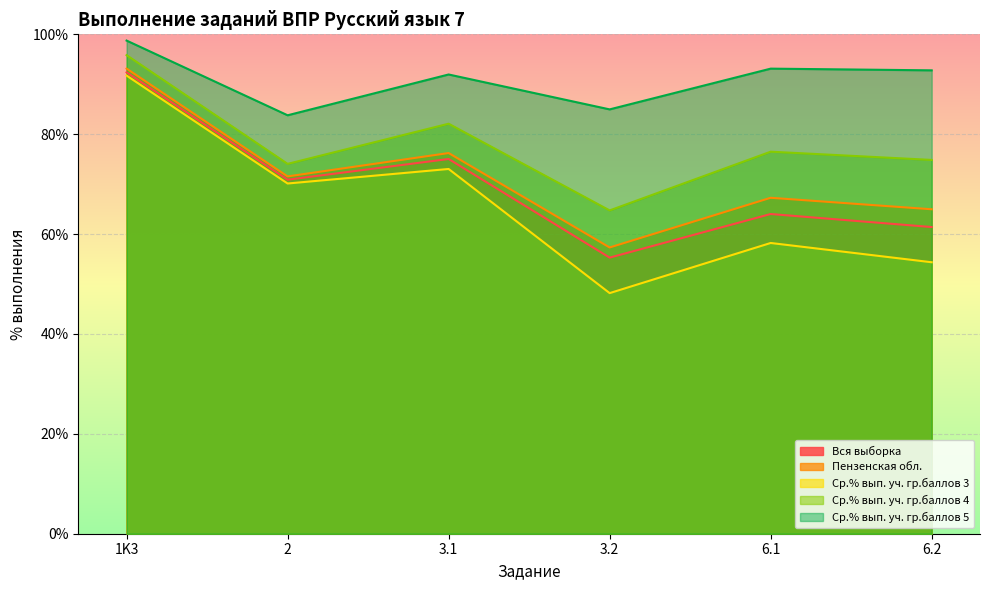

Between 6.2 and 3.2, which is larger?

6.2